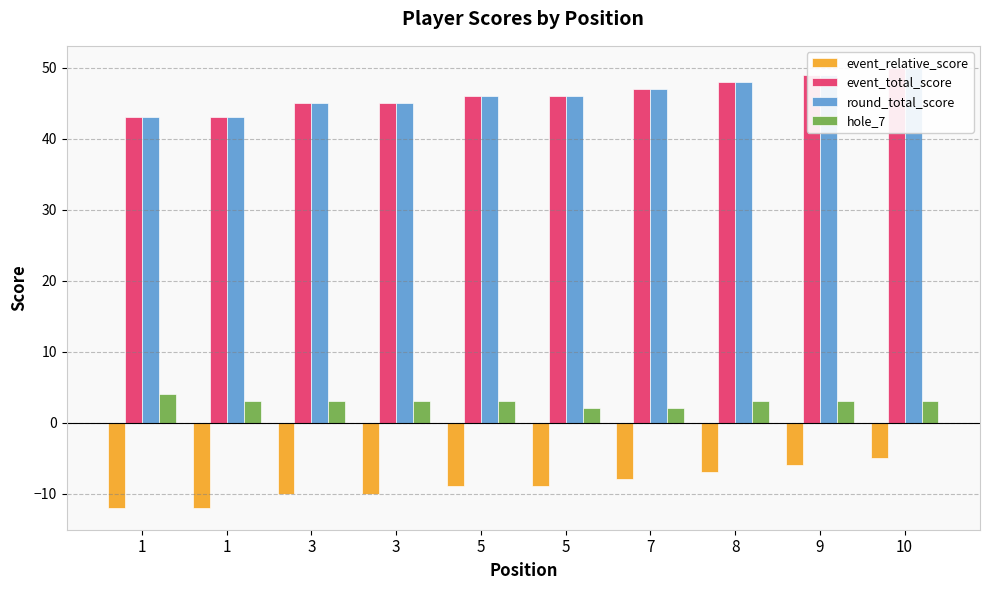

What is the average value of the event_total_score series?

46